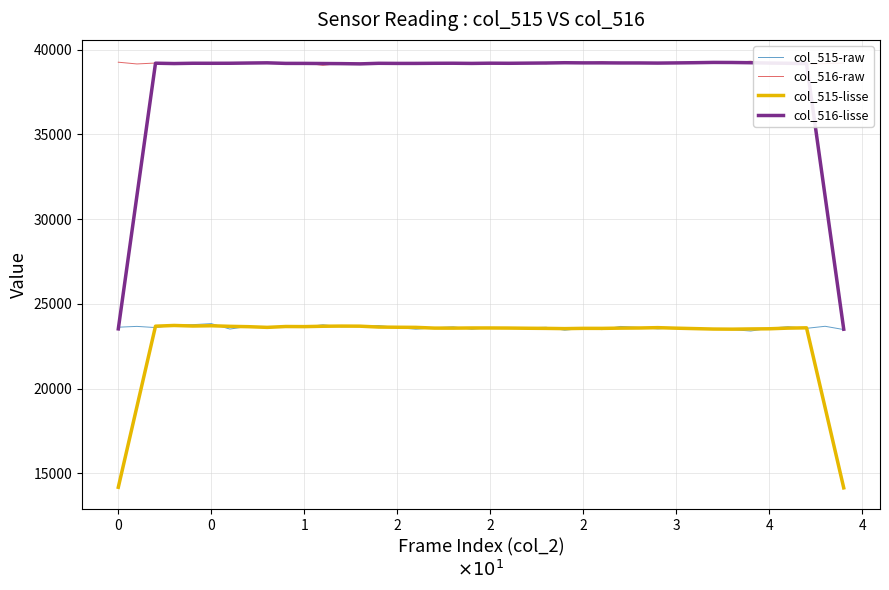

What is the minimum value for col_516-lisse?

23506.4